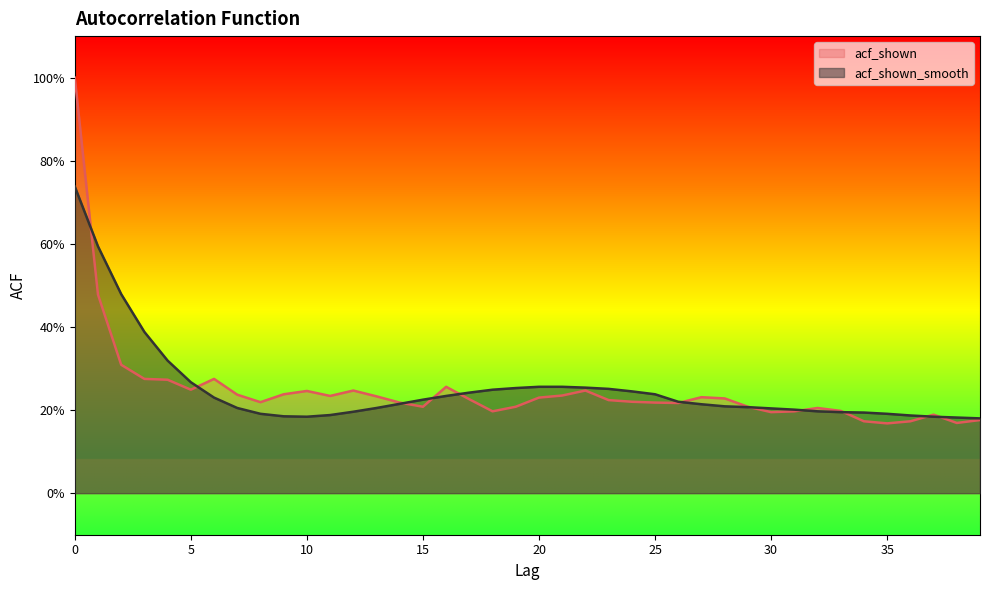

Reading left to right, extract all data points from this chart.

acf_shown: 1.0	0.5	0.3	0.3	0.3	0.2	0.3	0.2	0.2	0.2	0.2	0.2	0.2	0.2	0.2	0.2	0.3	0.2	0.2	0.2	0.2	0.2	0.2	0.2	0.2	0.2	0.2	0.2	0.2	0.2	0.2	0.2	0.2	0.2	0.2	0.2	0.2	0.2	0.2	0.2
acf_shown_smooth: 0.7	0.6	0.5	0.4	0.3	0.3	0.2	0.2	0.2	0.2	0.2	0.2	0.2	0.2	0.2	0.2	0.2	0.2	0.2	0.3	0.3	0.3	0.3	0.3	0.2	0.2	0.2	0.2	0.2	0.2	0.2	0.2	0.2	0.2	0.2	0.2	0.2	0.2	0.2	0.2